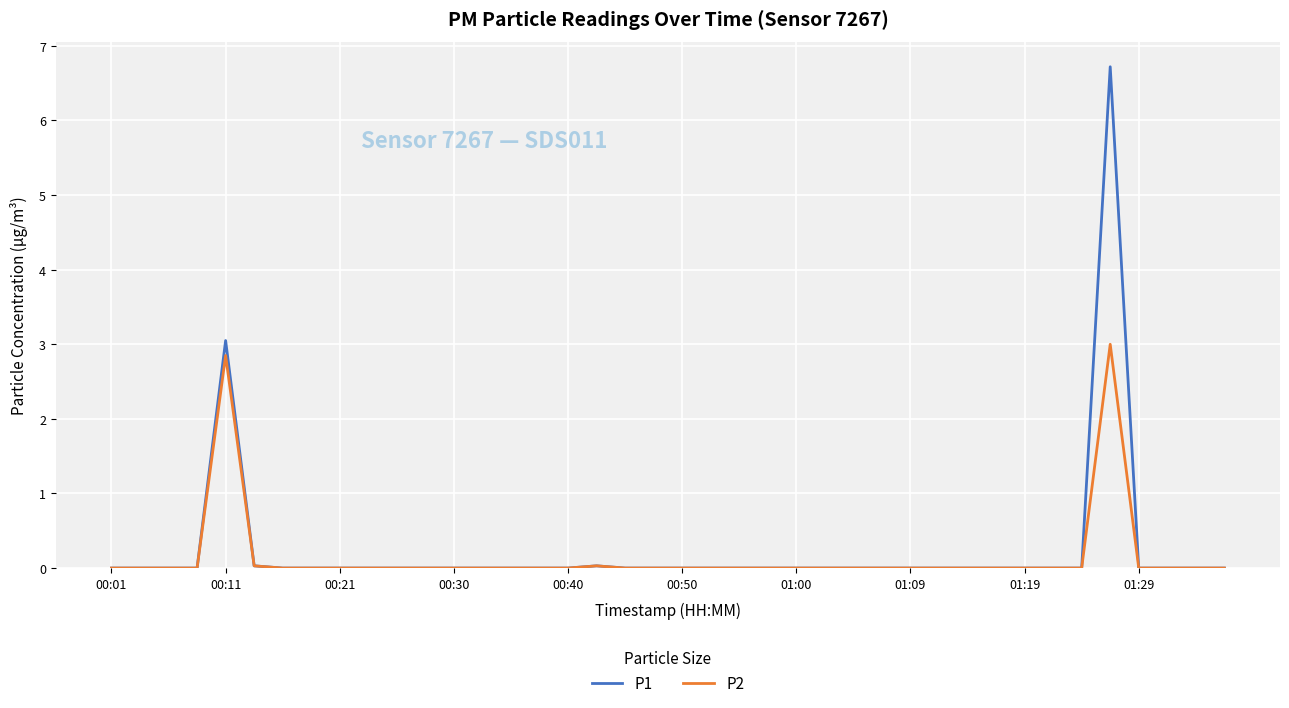

Which series has the largest range (max minus min)?

P1